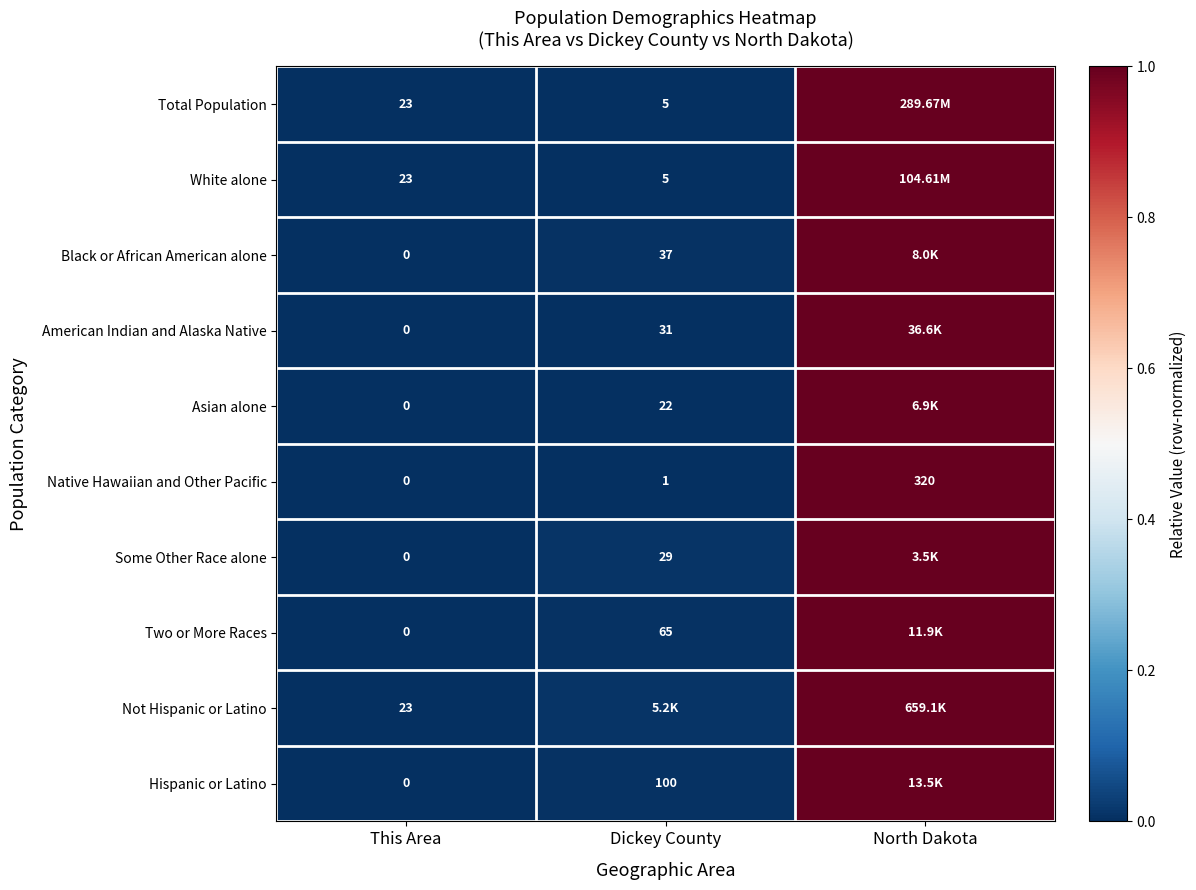

At which label does Native Hawaiian and Other Pacific reach its peak?

North Dakota